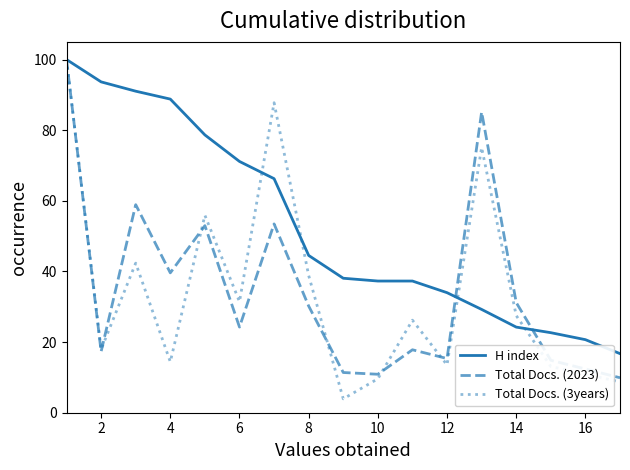

True or false: Total Docs. (3years) has more than 0 interior local peaks.

True